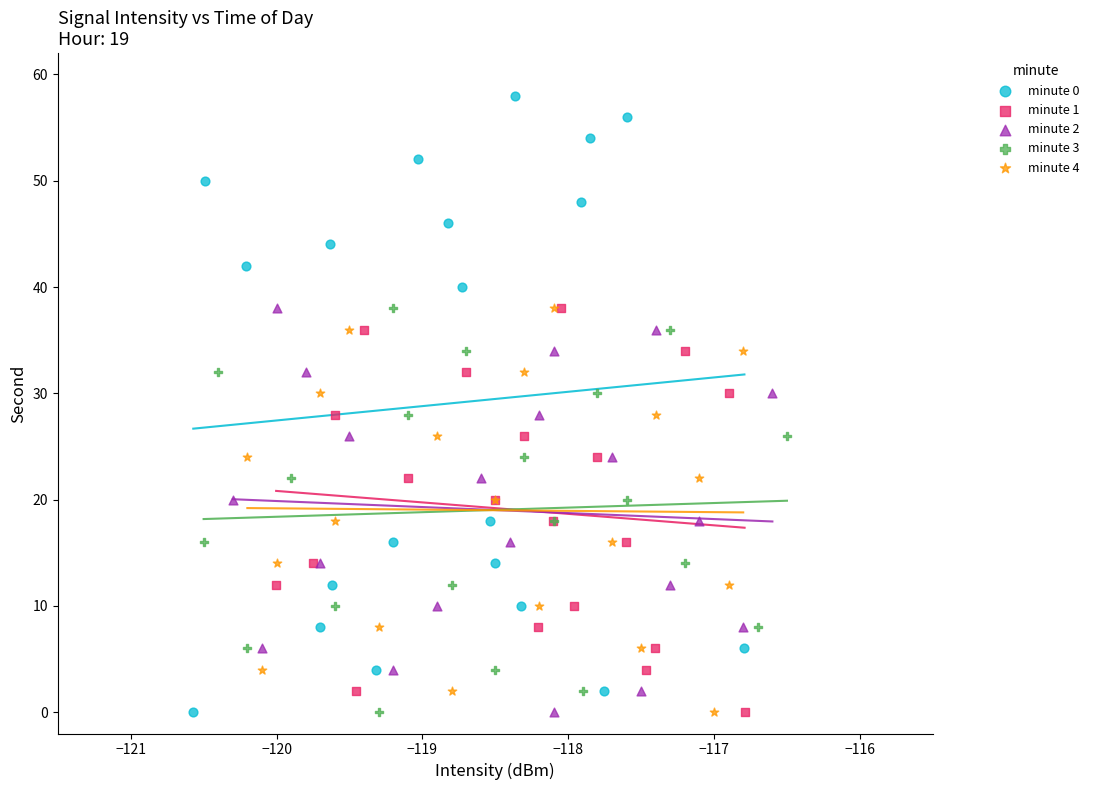

Which series reaches the maximum Y coordinate?

minute 0